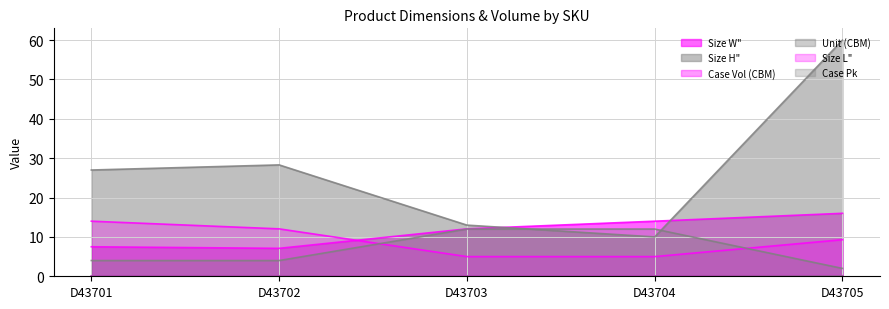

What is the difference between the maximum and minimum values in the Unit (CBM) series?

0.1